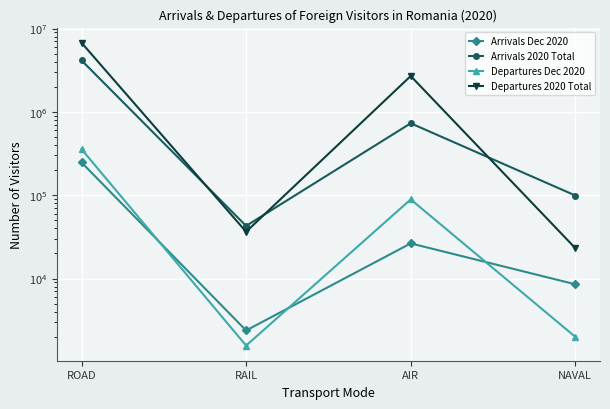

Which series has the largest total across all categories?

Departures 2020 Total